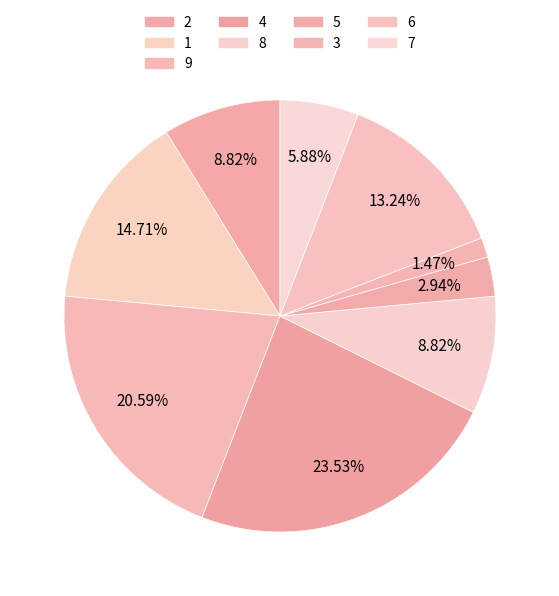

Count the number of slices in the pie.

9